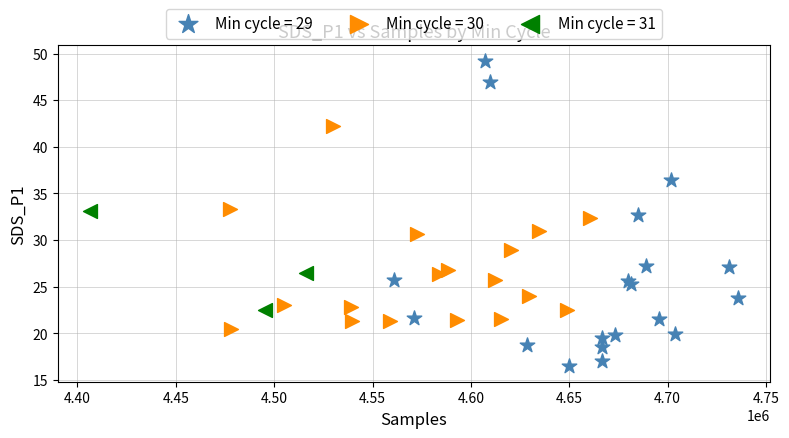

Which series contains the highest Y value?

Min cycle = 29